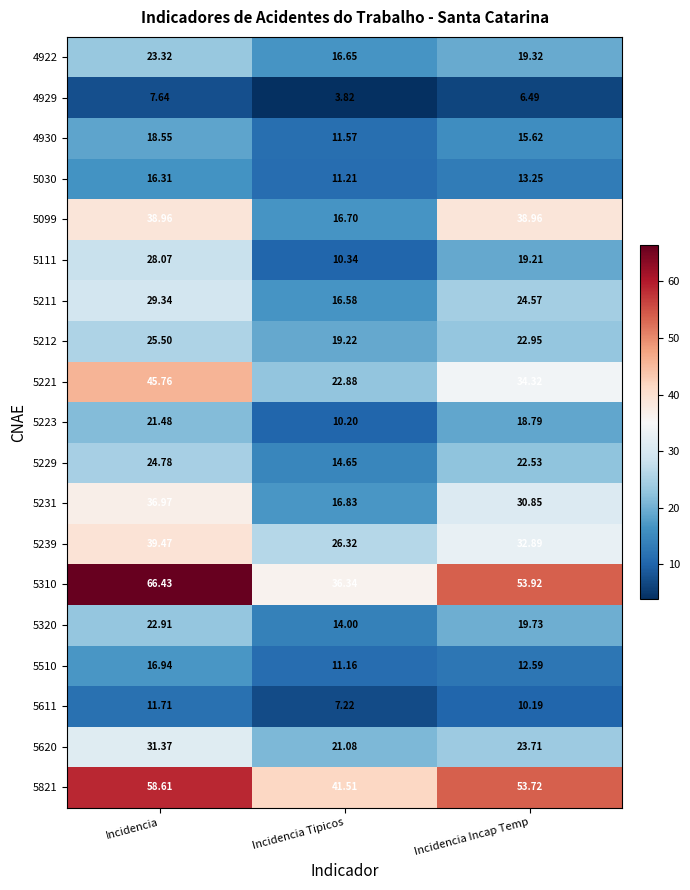

Where does the 5099 series first go above 38?

Incidencia